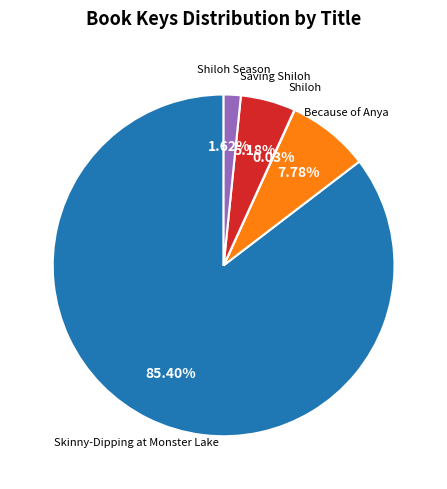

Is there a majority slice in this chart?

Yes